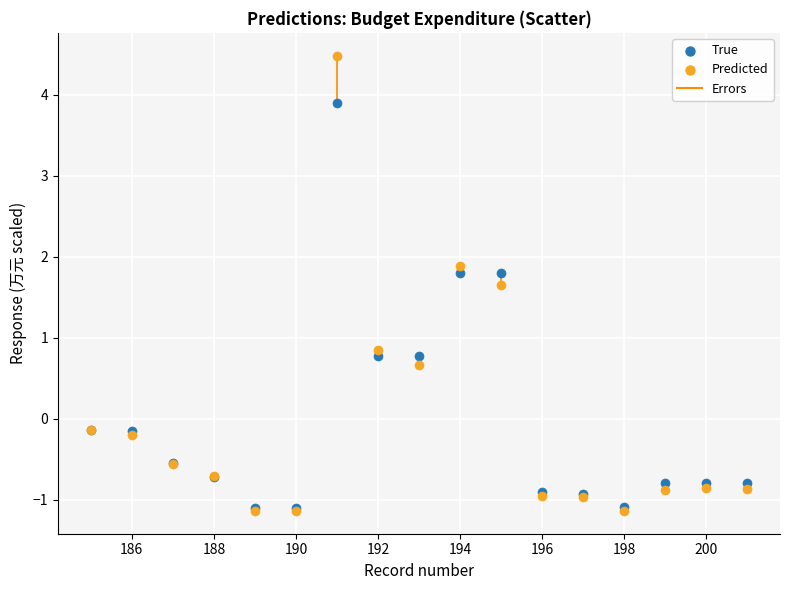

Which series reaches the maximum Y coordinate?

Predicted